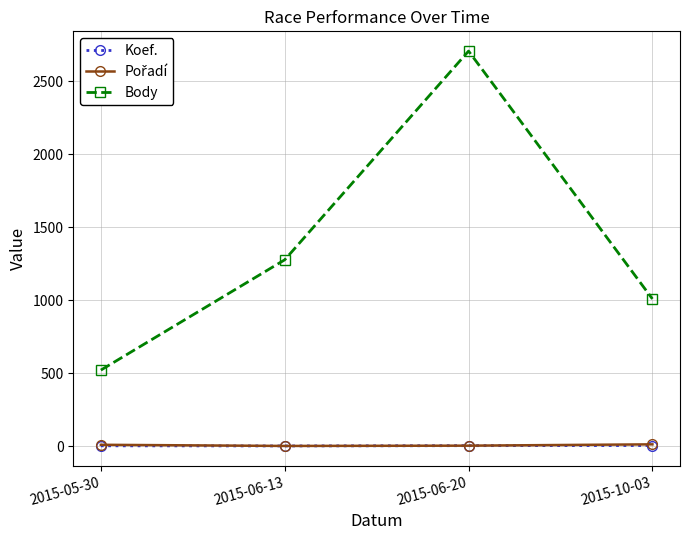

Which category has the highest value across all series?

2015-06-20